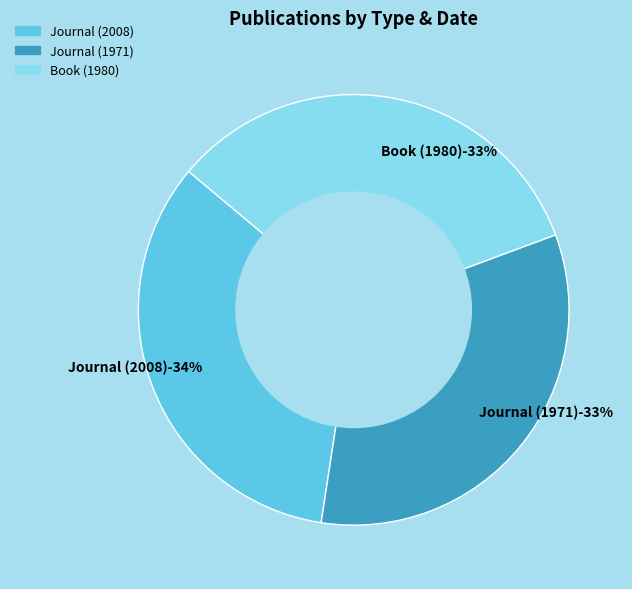

Does Book (1980) represent more than half of the total?

No